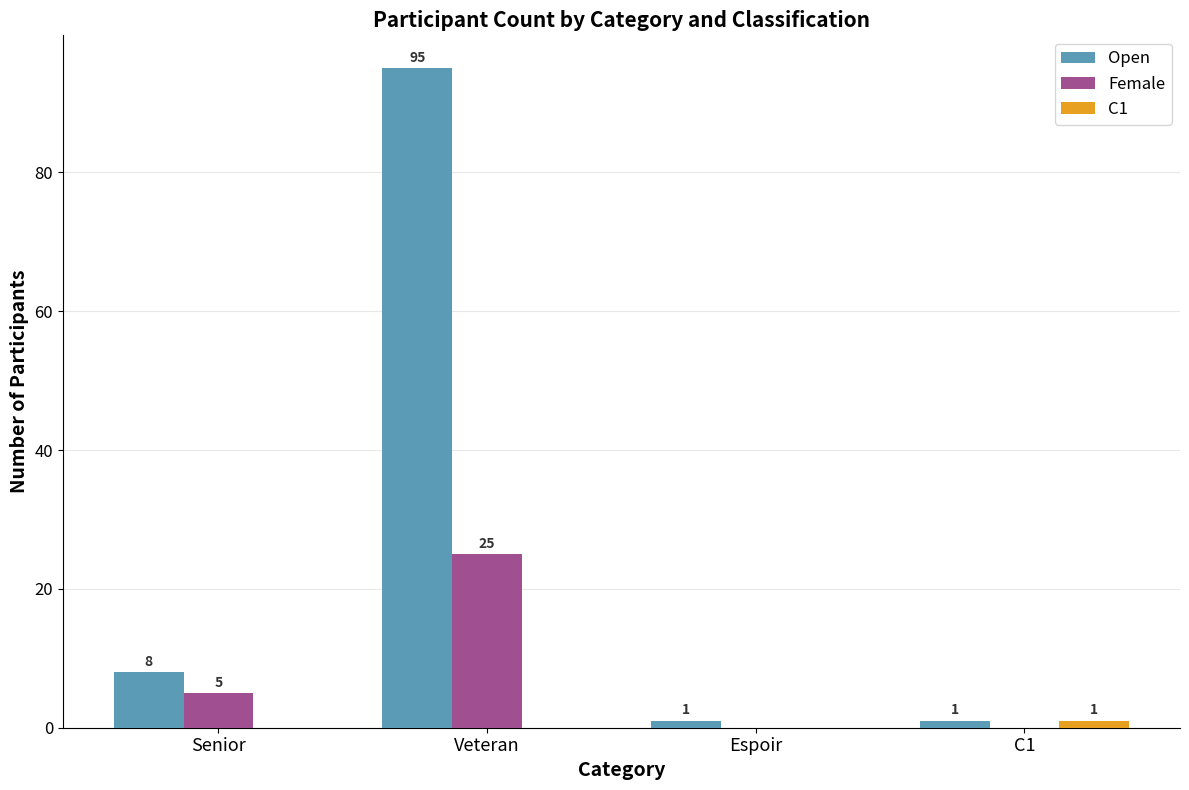

What is the total value across all series at Veteran?

120